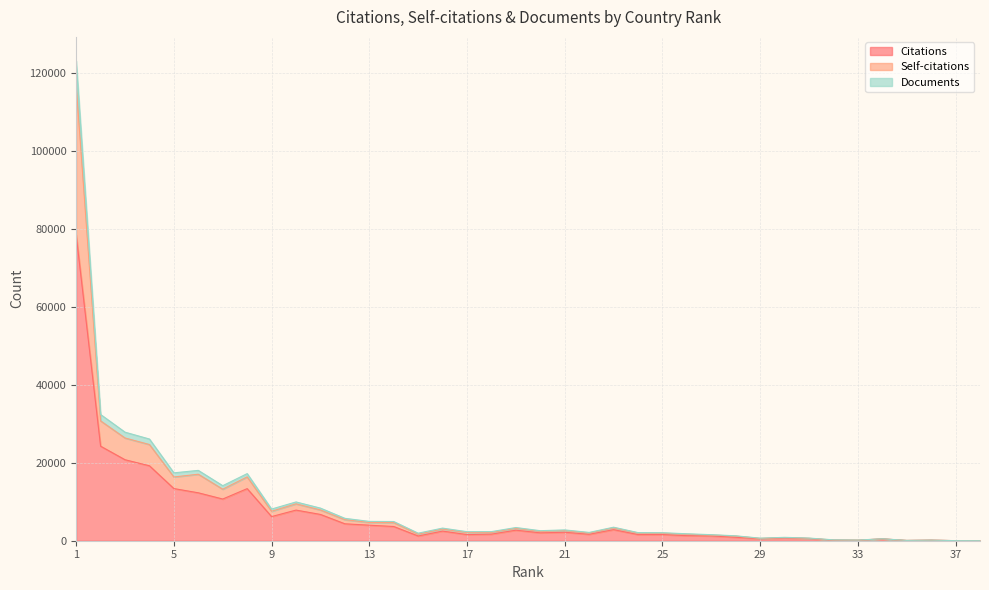

What is the total value across all series at 35?

216